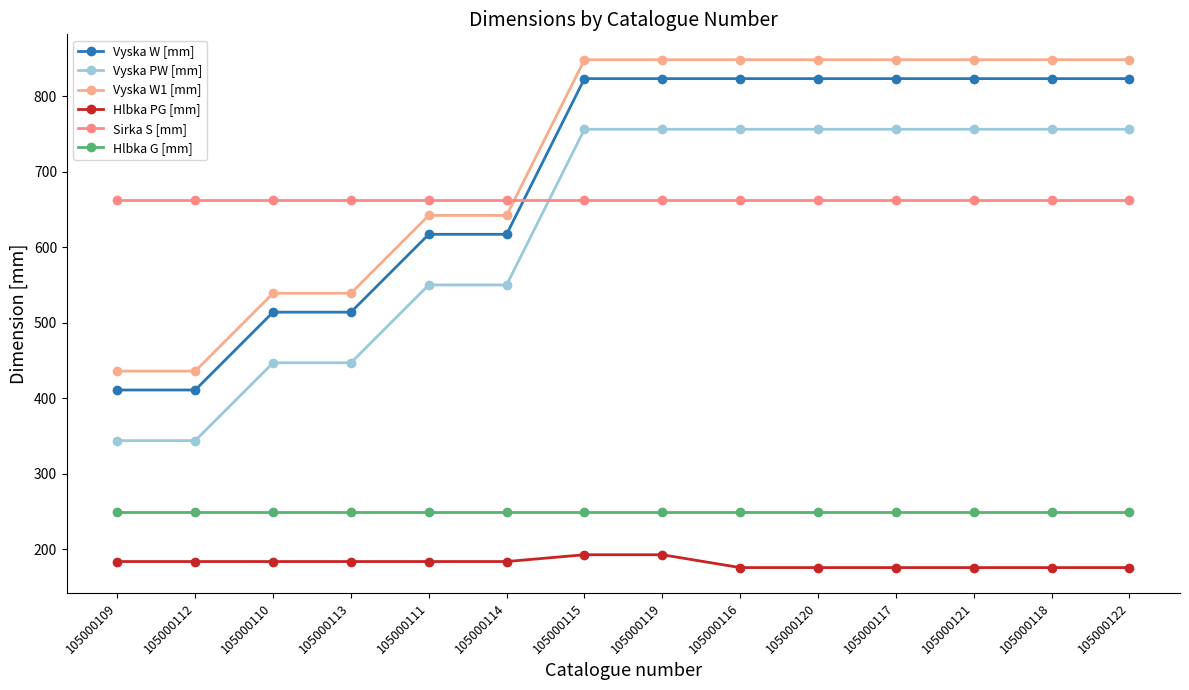

What is the sum of the Vyska PW [mm] values at 105000118 and 105000116?

1512